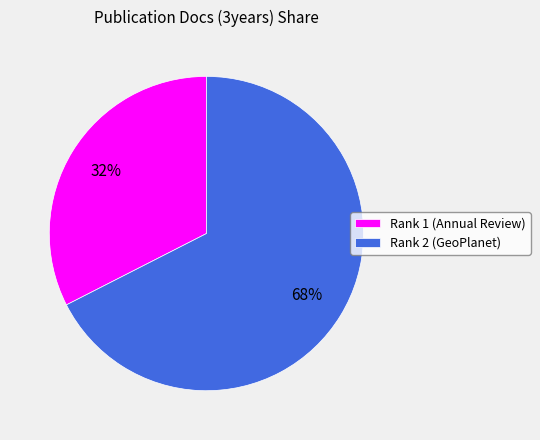

Rank the categories by value from highest to lowest.

Rank 2 (GeoPlanet), Rank 1 (Annual Review)